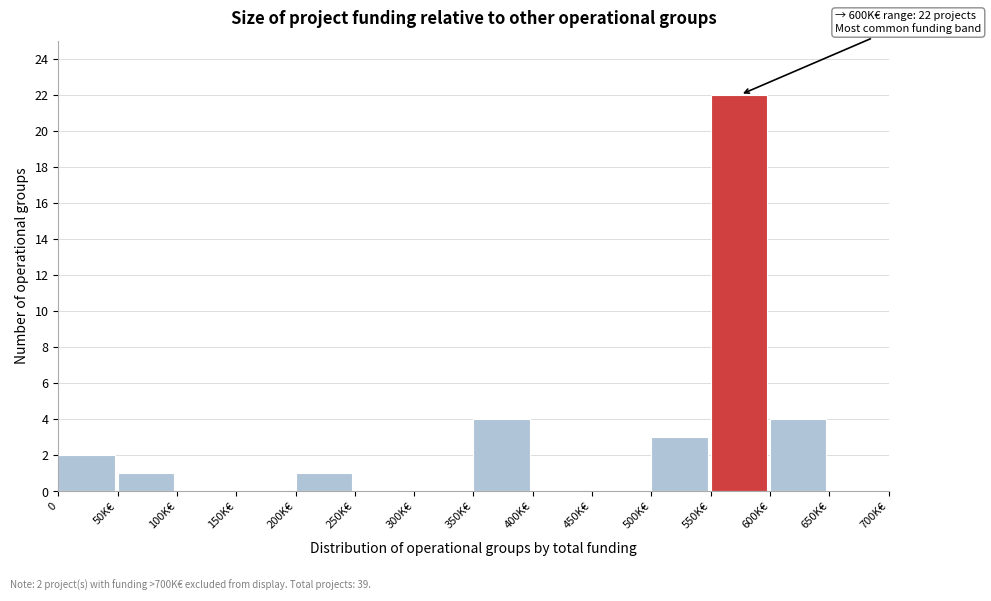

Reading right to left, what are all the values shown in this chart?

650K€=0	600K€=4	550K€=22	500K€=3	450K€=0	400K€=0	350K€=4	300K€=0	250K€=0	200K€=1	150K€=0	100K€=0	50K€=1	0=2